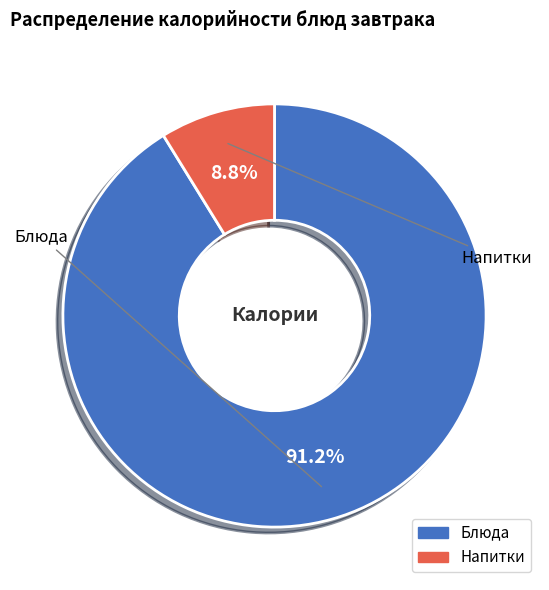

Does any single category account for the majority?

Yes